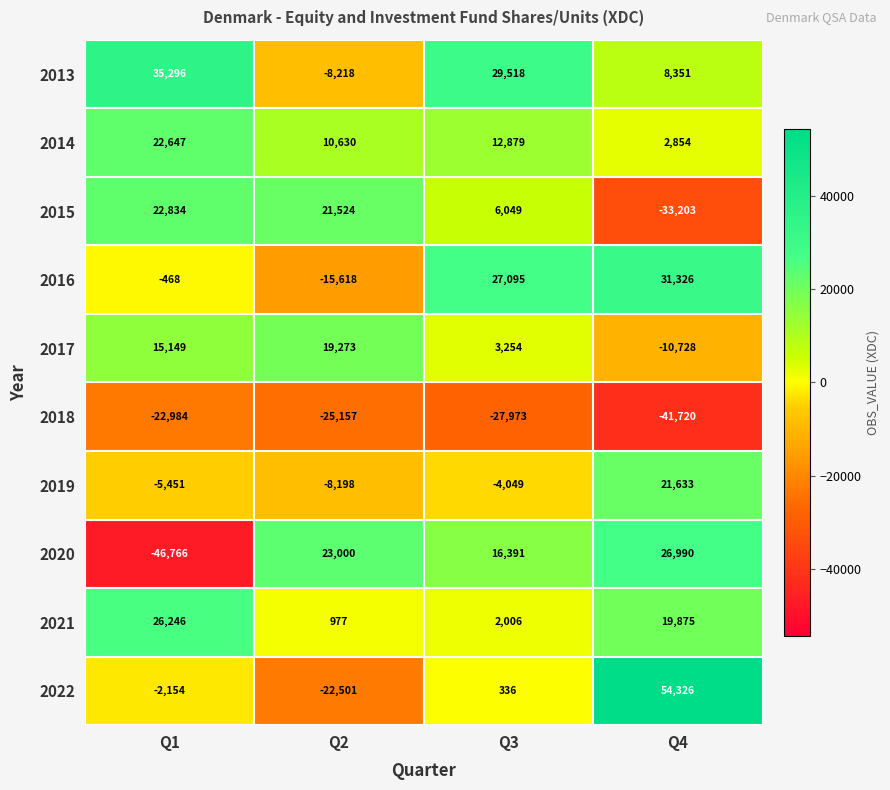

At which label does 2015 first exceed 21524?

Q1